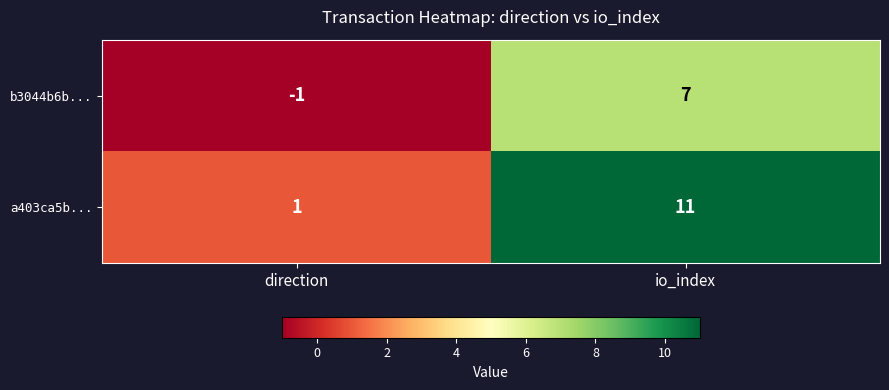

List the labels in order of a403ca5b... value, smallest first.

direction, io_index